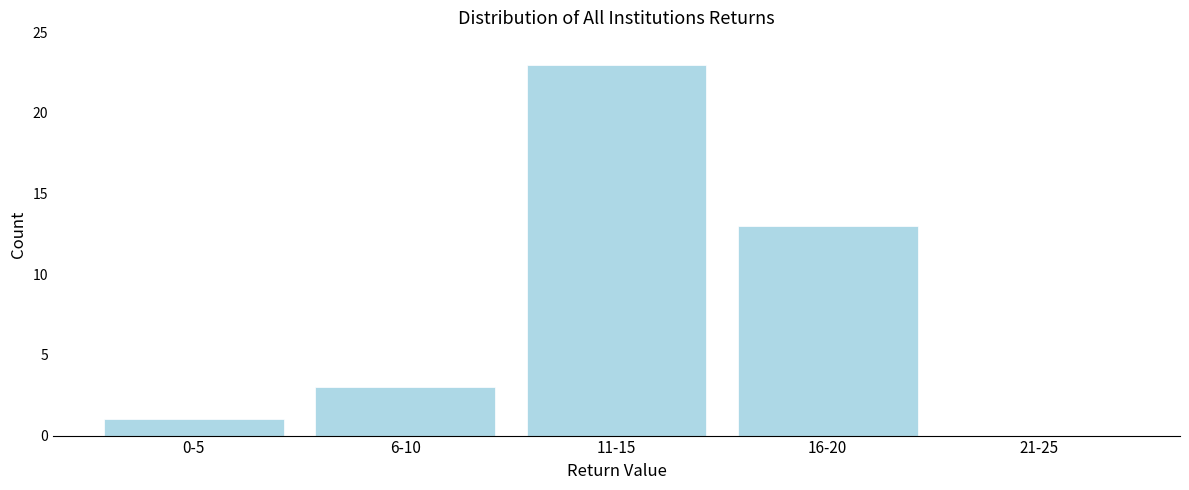

Reading left to right, transcribe all the data shown in this chart.

0-5=1	6-10=3	11-15=23	16-20=13	21-25=0